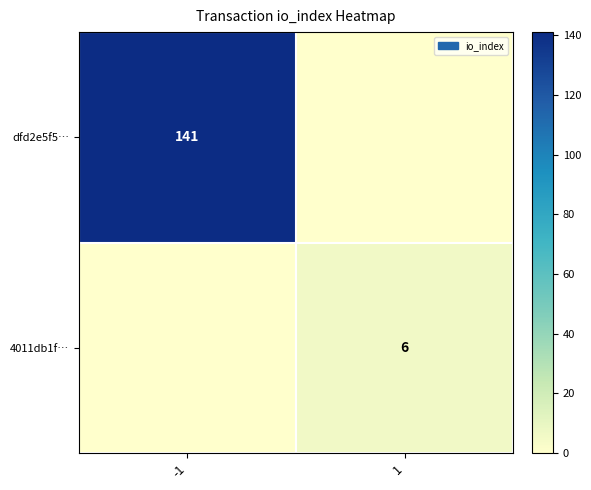

True or false: 4011db1f… has a value of 1 at 1.

False